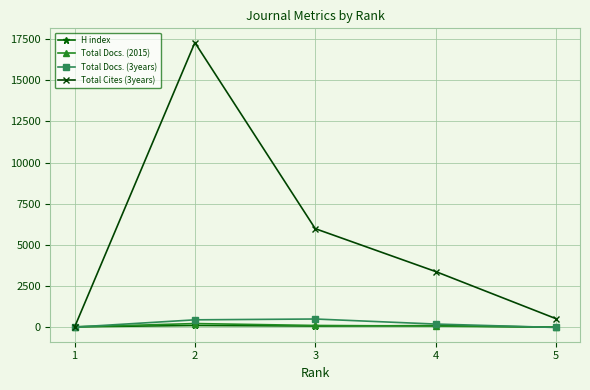

At which label does H index first exceed 87?

2